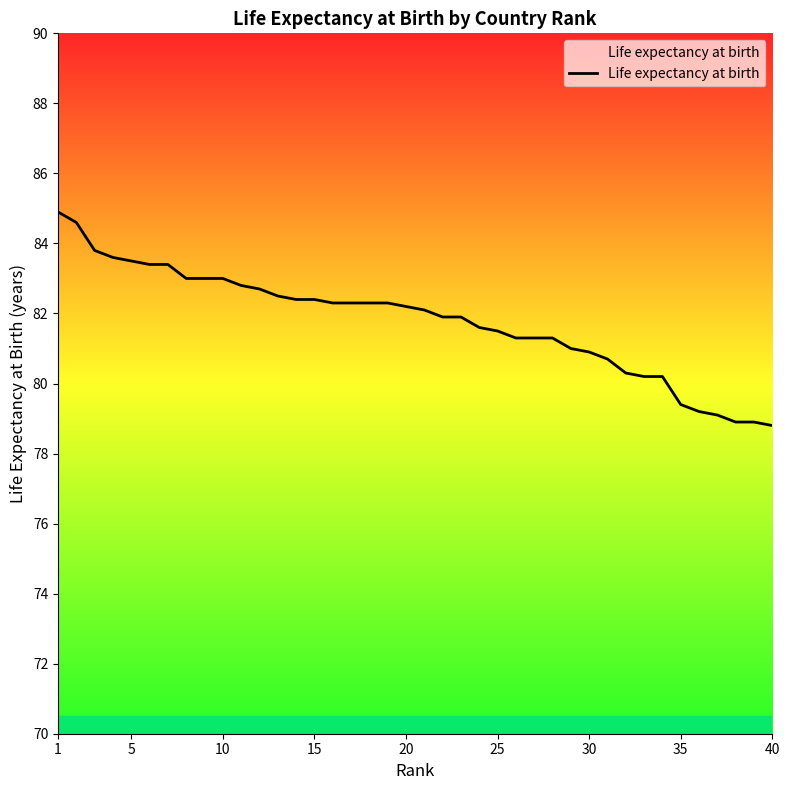

What is the minimum value shown in the chart?

78.8